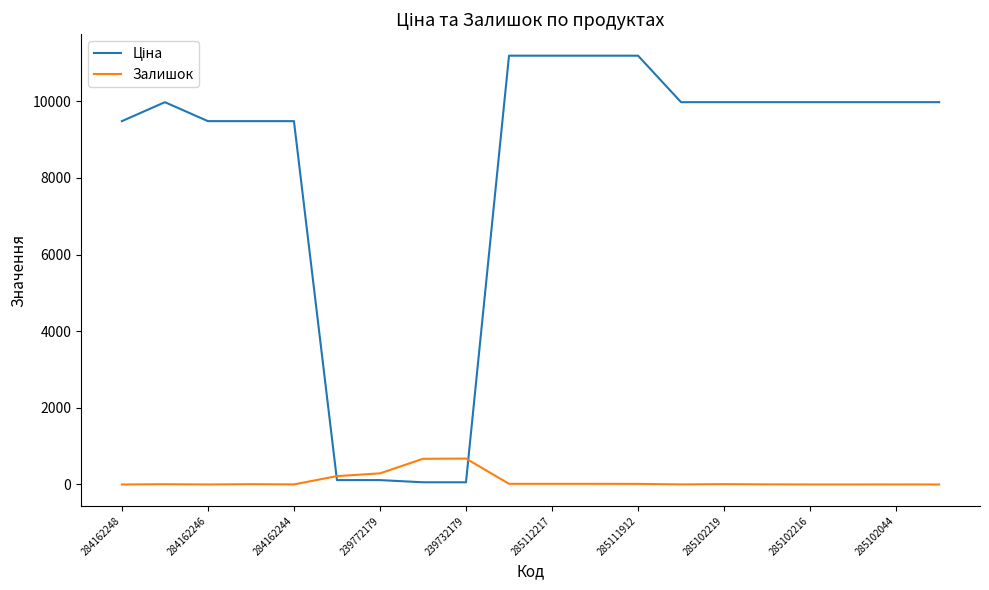

What is the maximum value for Залишок?

676.0